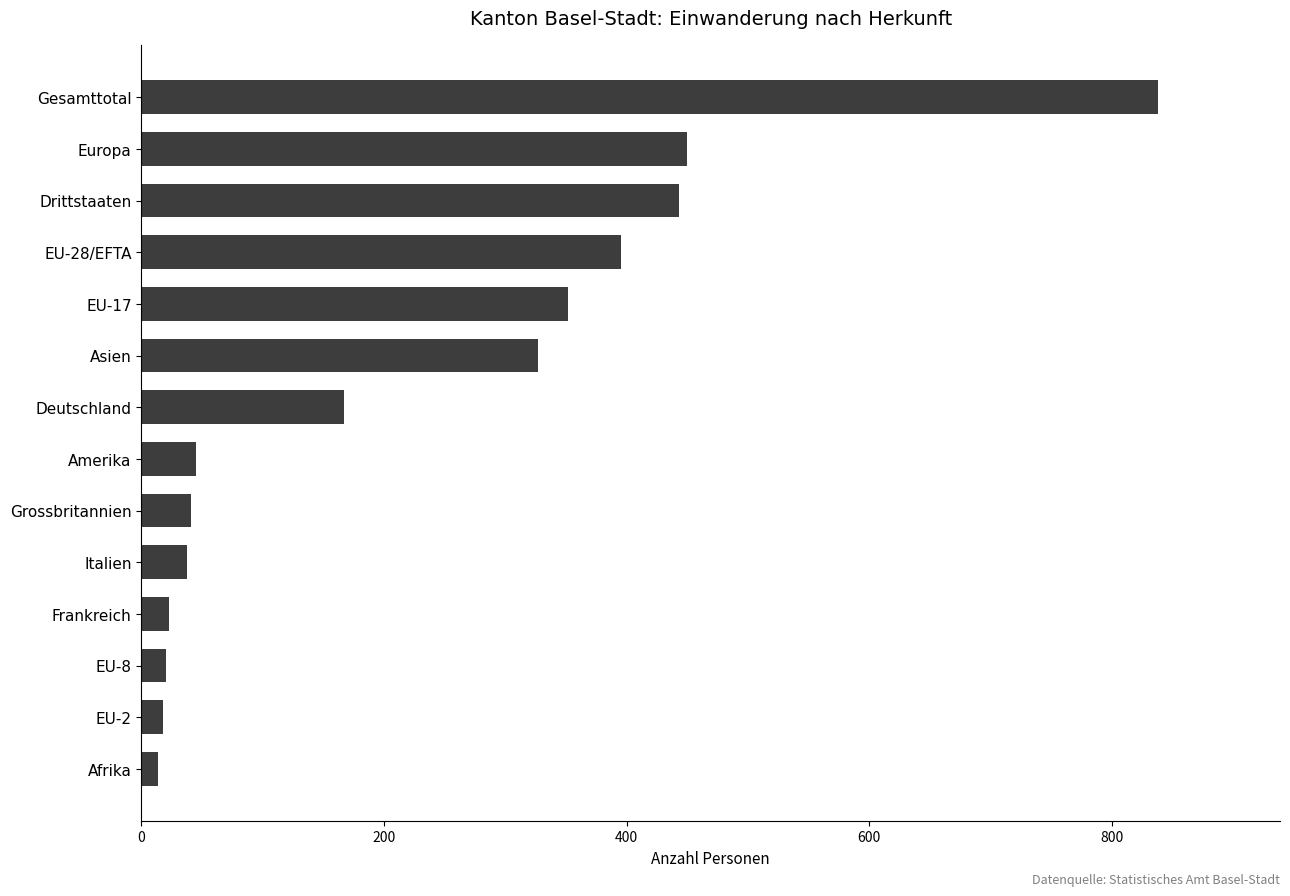

What is the difference between the values at Drittstaaten and Grossbritannien?

402